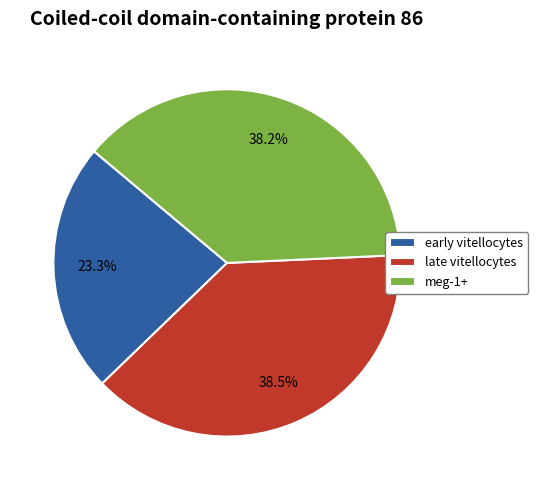

How many slices are in this pie chart?

3